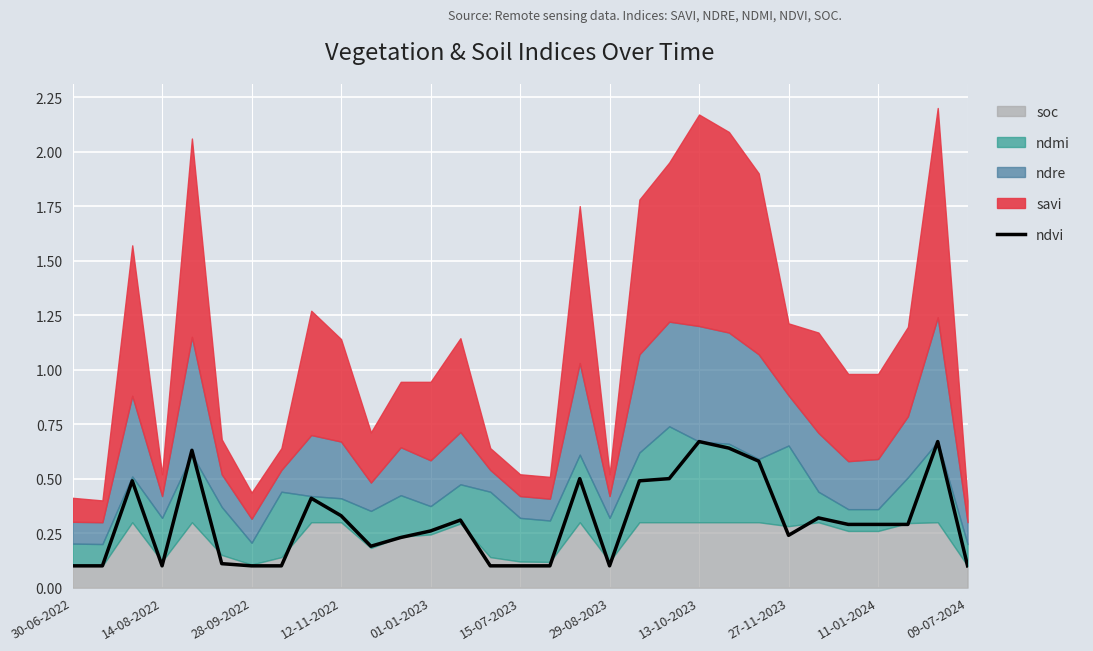

How many points are higher than both their immediate neighbors (excluding endpoints)?

8